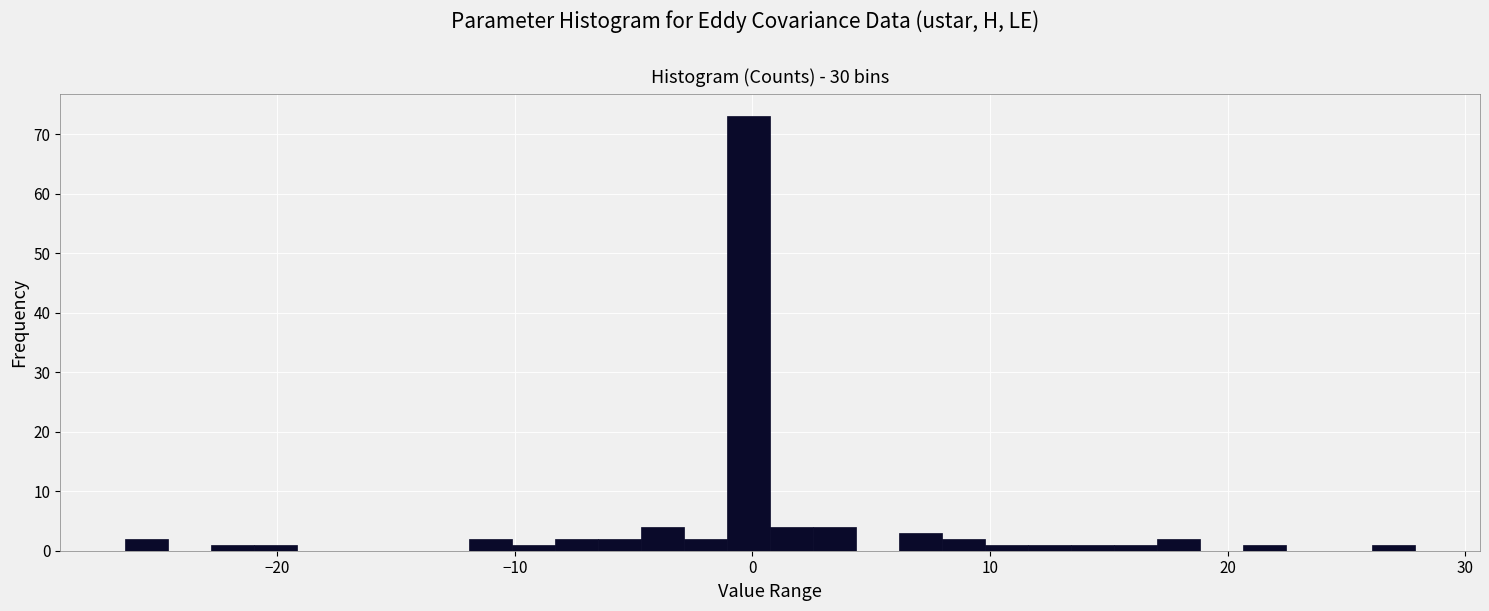

Read against the x-axis, roughly where is the centre of the tallest bar?

0